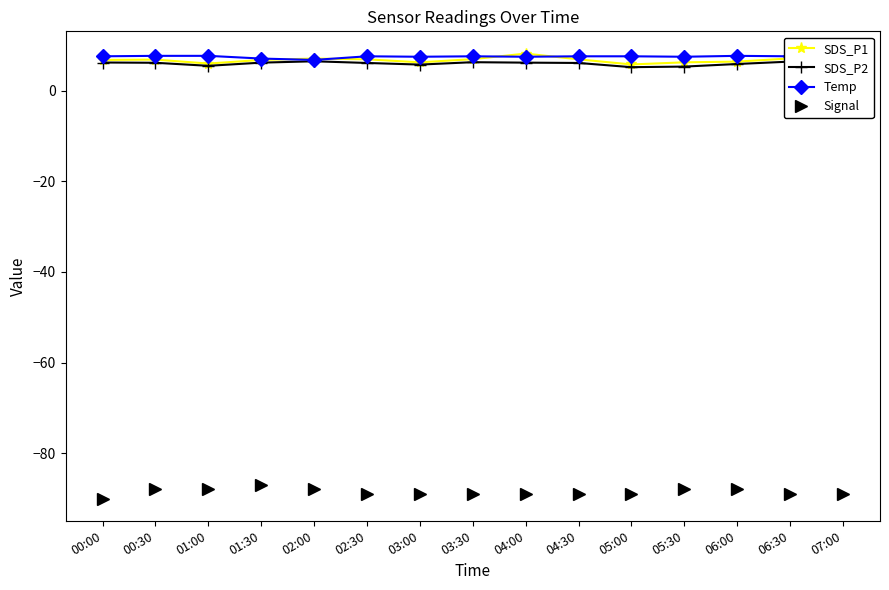

At which label does Signal first exceed -89?

00:30